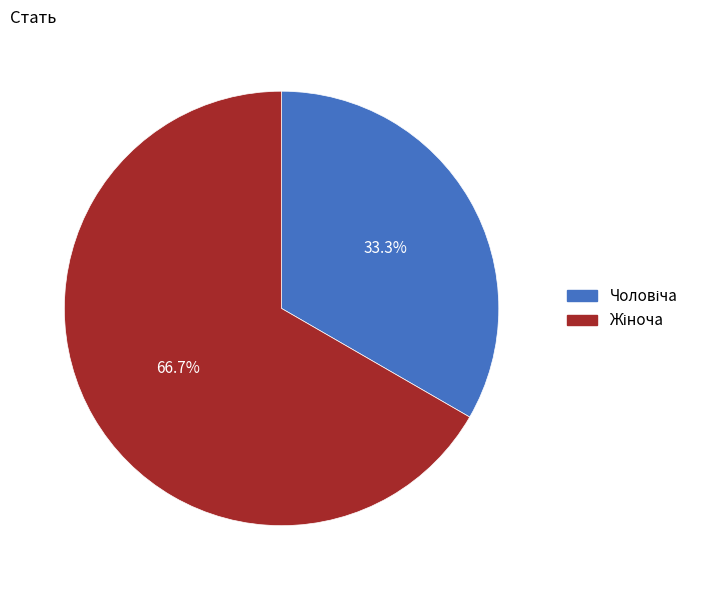

How many slices are in this pie chart?

2